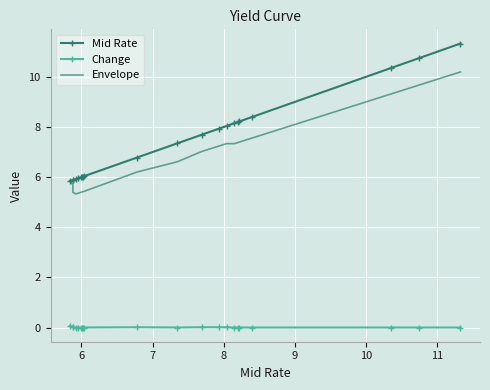

What is the sum of all Envelope values?

142.5